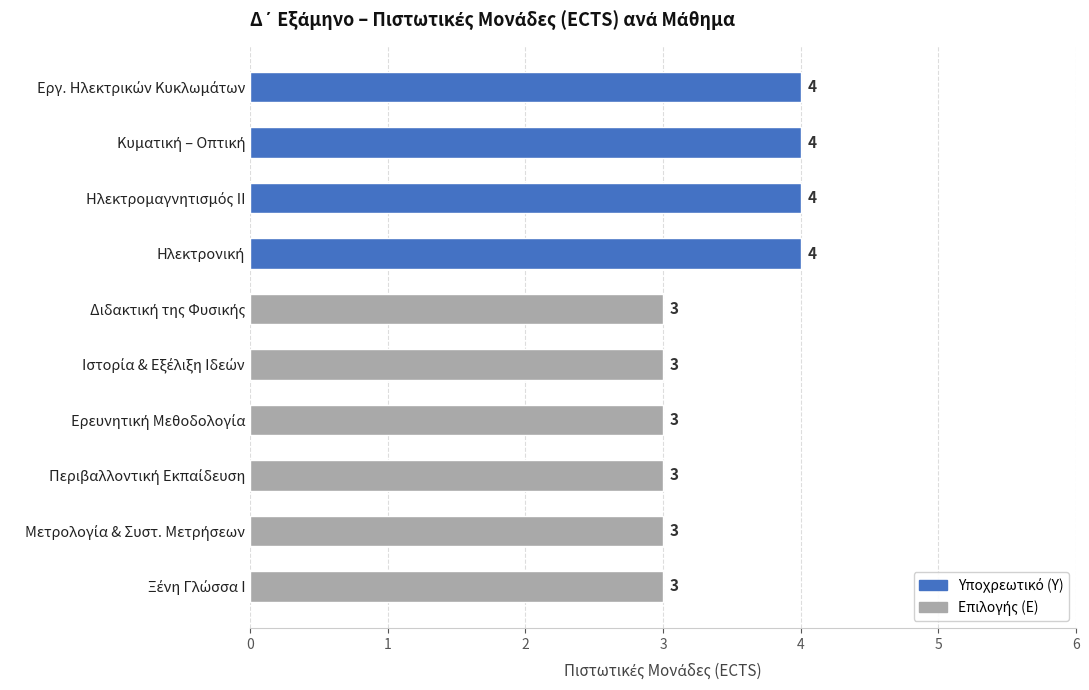

How many values are between 3 and 4?

10